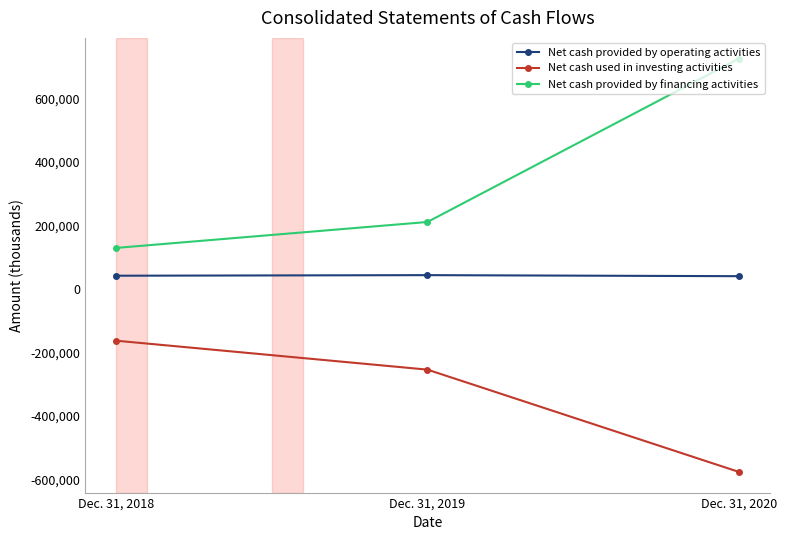

Is it true that Net cash provided by financing activities equals 67229 at Dec. 31, 2018?

False